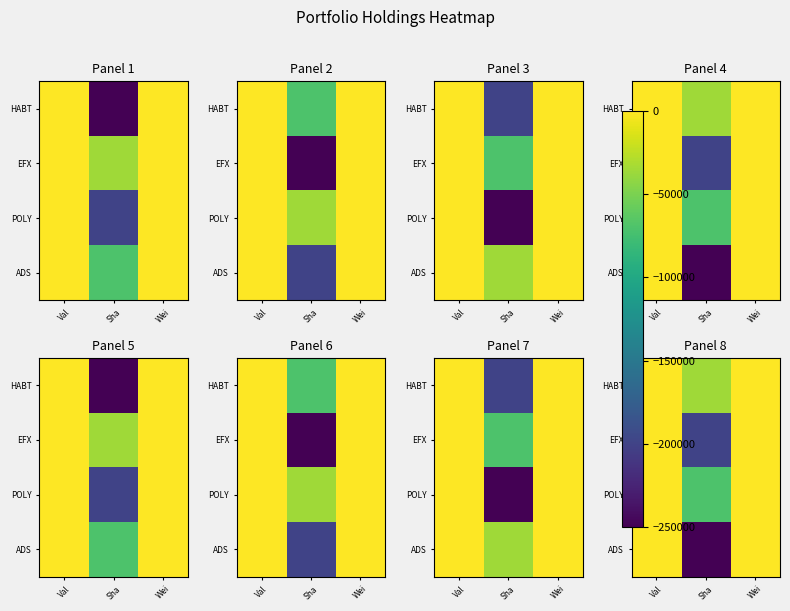

At which label does POLY reach its minimum?

Sha